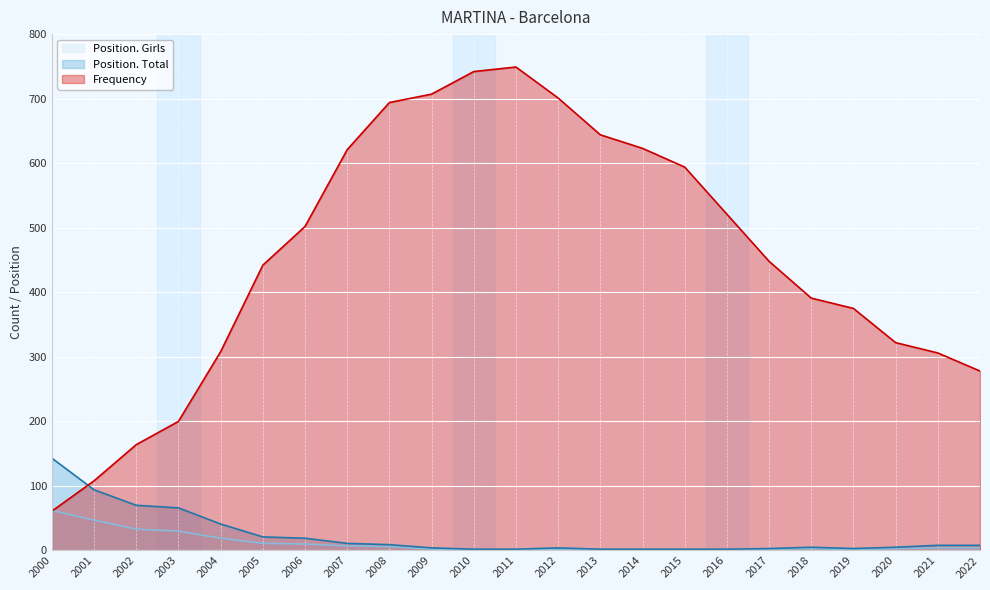

What are all the series names shown in the legend?

Position. Girls, Position. Total, Frequency